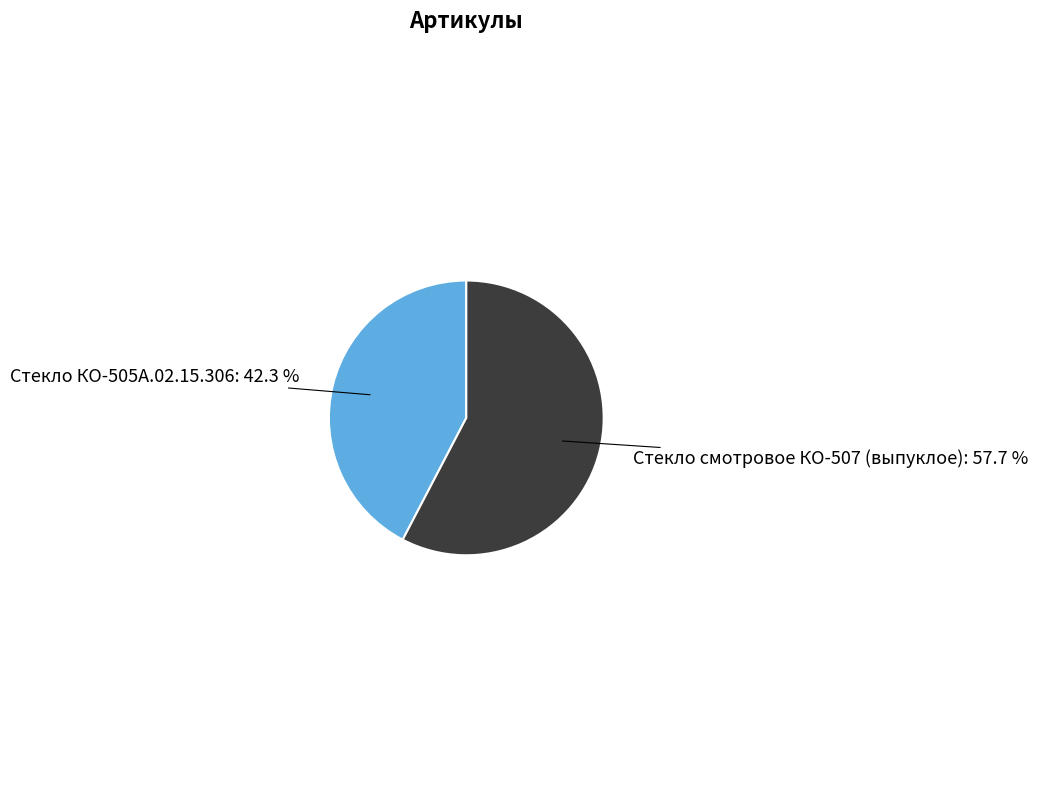

Between Стекло КО-505А.02.15.306 and Стекло смотровое КО-507 (выпуклое), which is larger?

Стекло смотровое КО-507 (выпуклое)